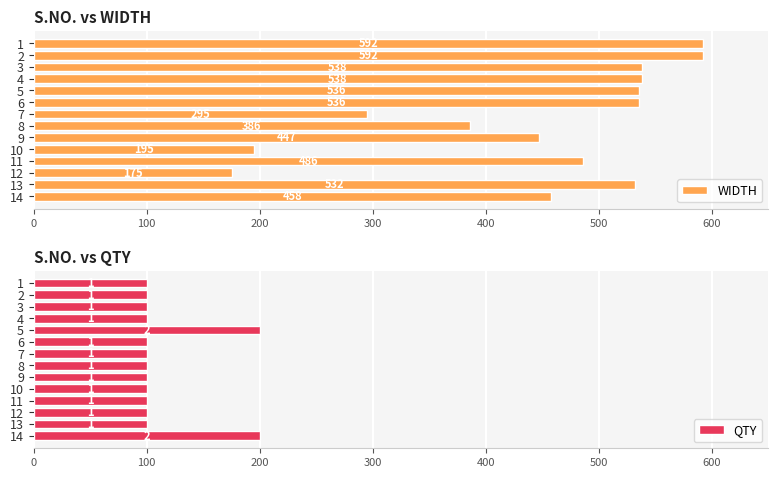

How many groups of bars are there?

14